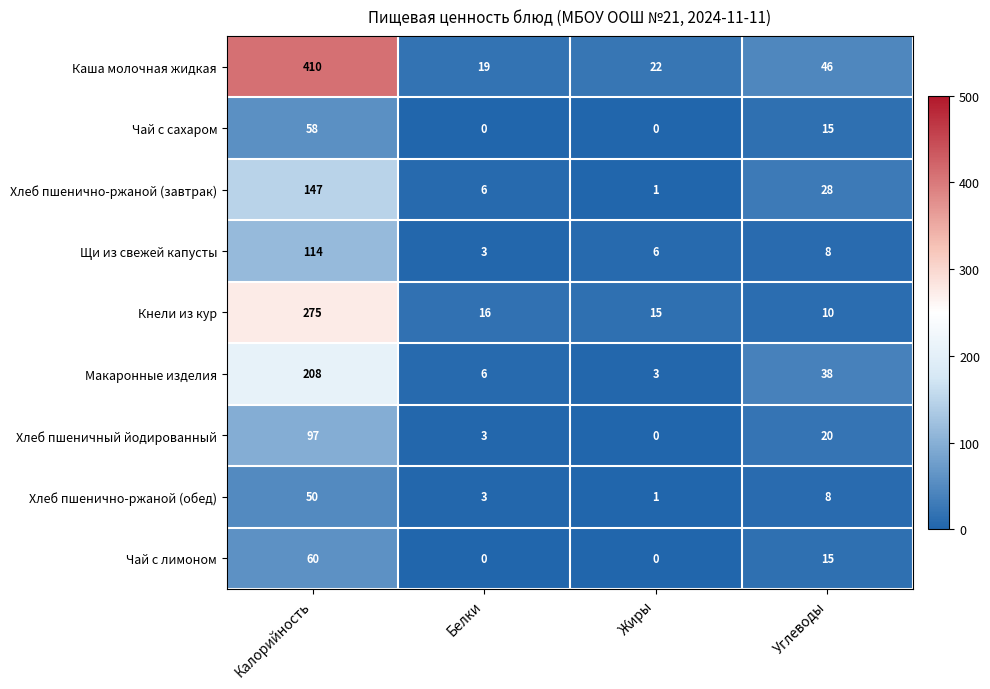

The value of Каша молочная жидкая at Углеводы is 46. True or false?

True